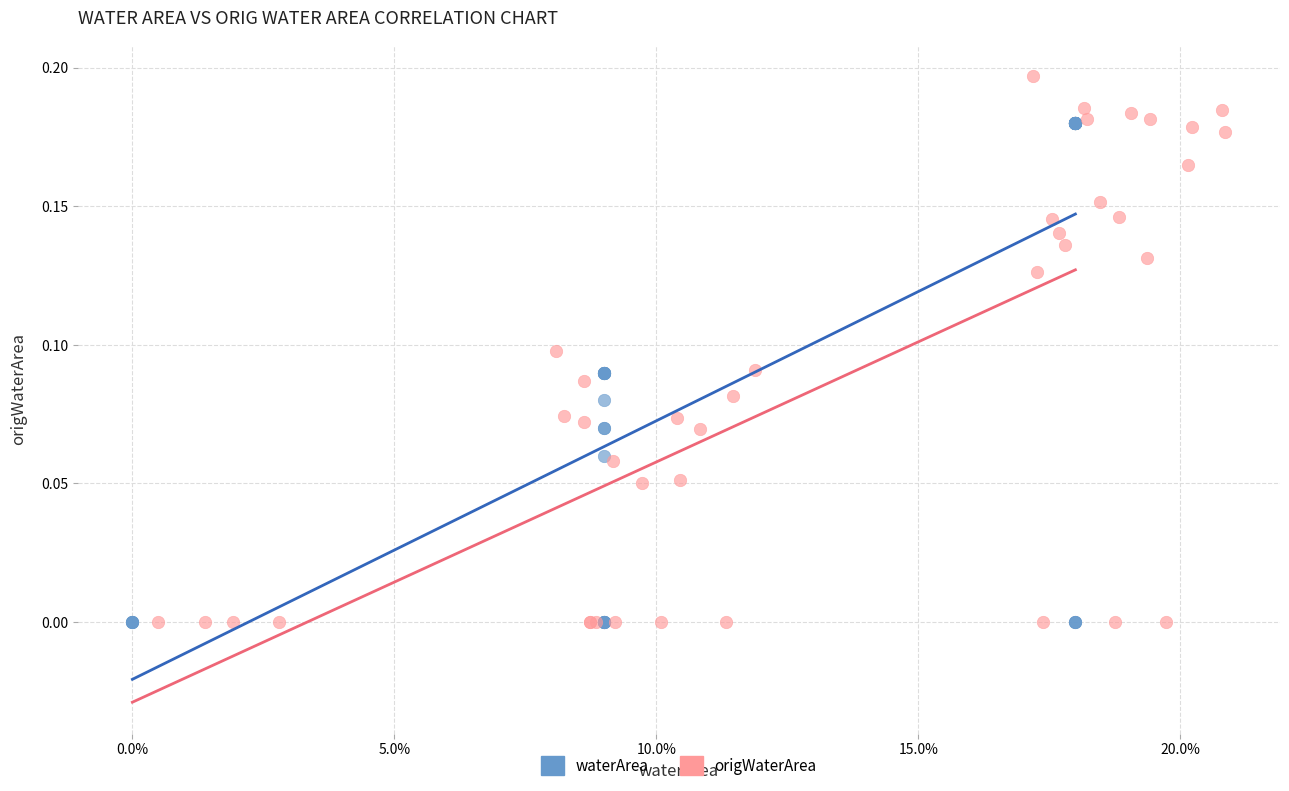

Which series reaches the maximum Y coordinate?

origWaterArea